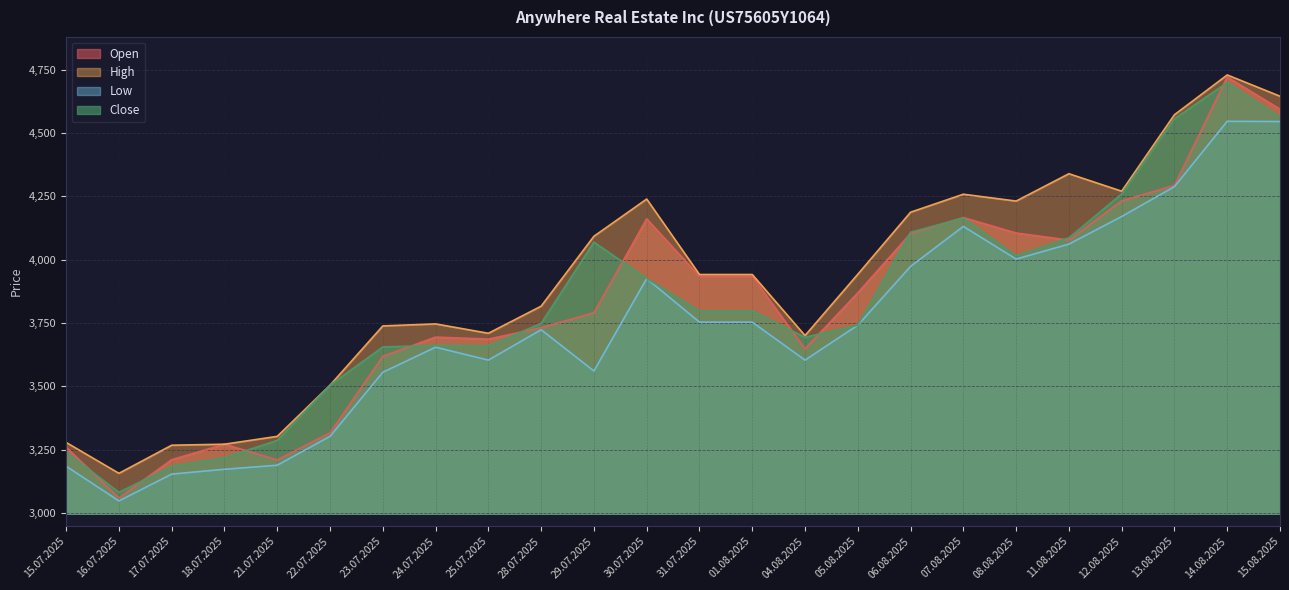

What is the sum of all Open values?

91680